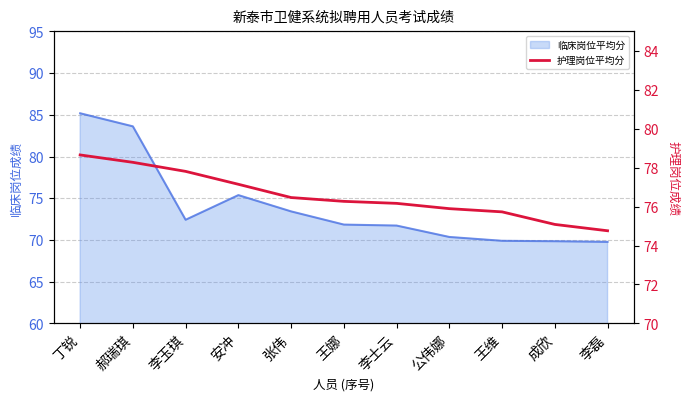

How many categories are shown in the chart?

11